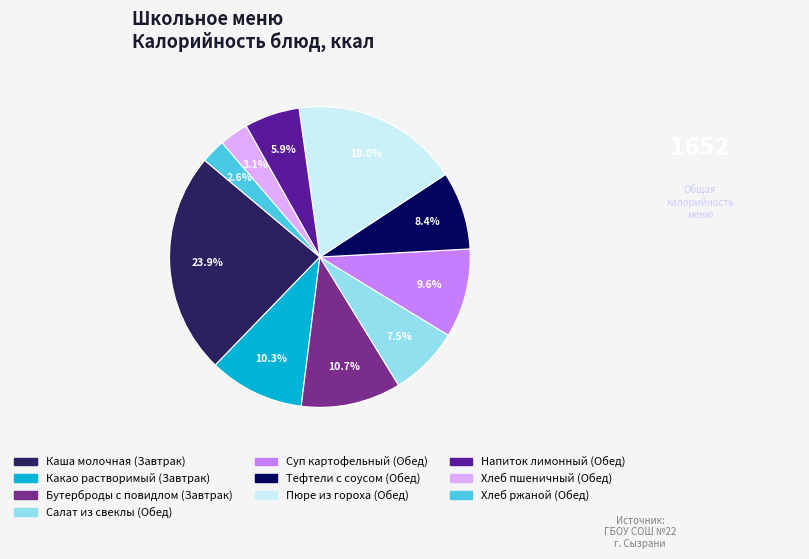

Approximately how many times larger is the value at Каша молочная (Завтрак) compared to Пюре из гороха (Обед)?

1.3